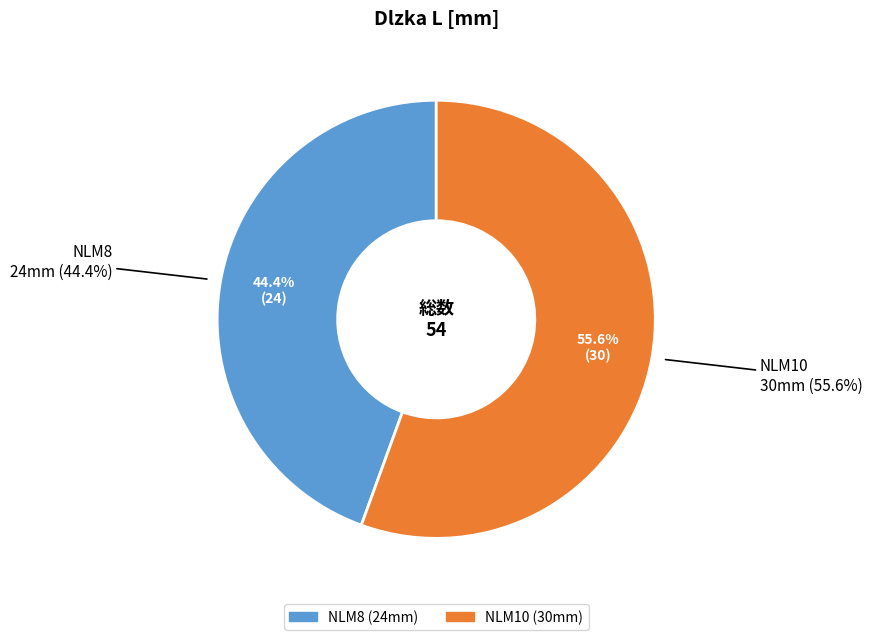

How many segments does this pie chart have?

2